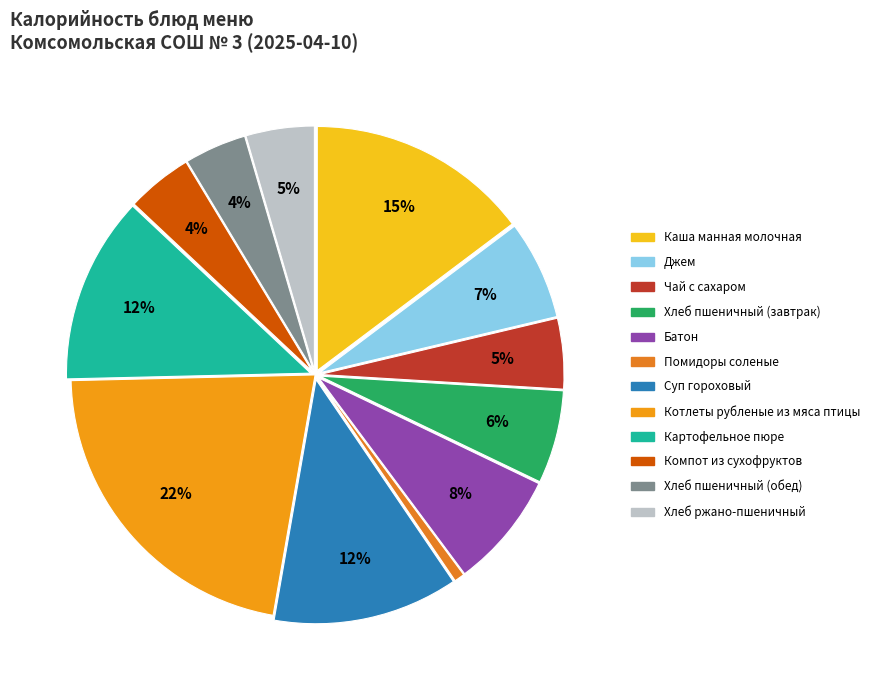

To the nearest percent, what is the average slice percentage?

8%